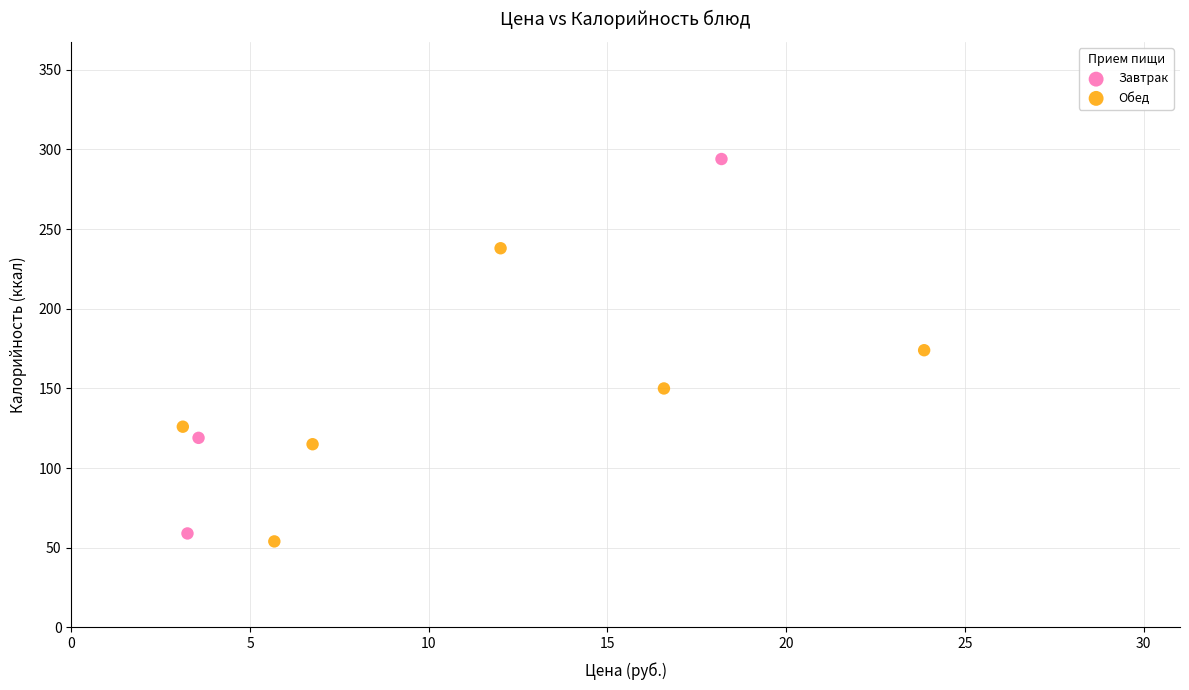

Which series has the largest Y range (max minus min)?

Завтрак